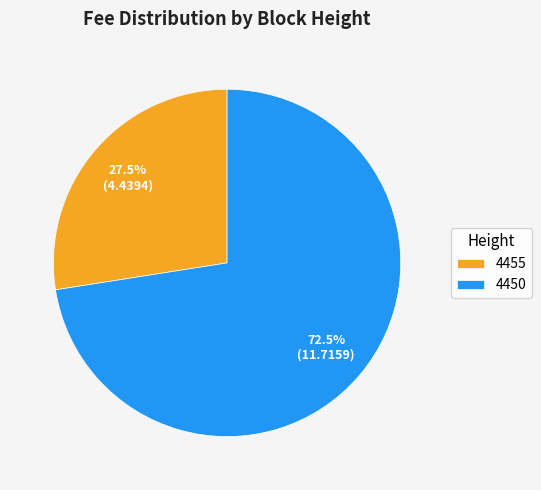

Rank the categories by value from highest to lowest.

4450, 4455